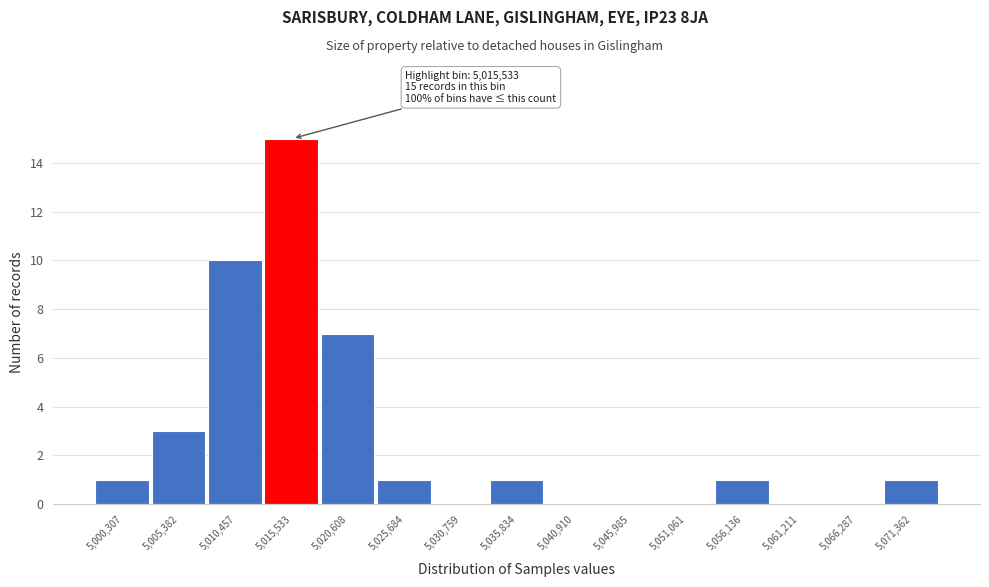

Reading right to left, transcribe all the data shown in this chart.

5,071,362=1	5,066,287=0	5,061,211=0	5,056,136=1	5,051,061=0	5,045,985=0	5,040,910=0	5,035,834=1	5,030,759=0	5,025,684=1	5,020,608=7	5,015,533=15	5,010,457=10	5,005,382=3	5,000,307=1